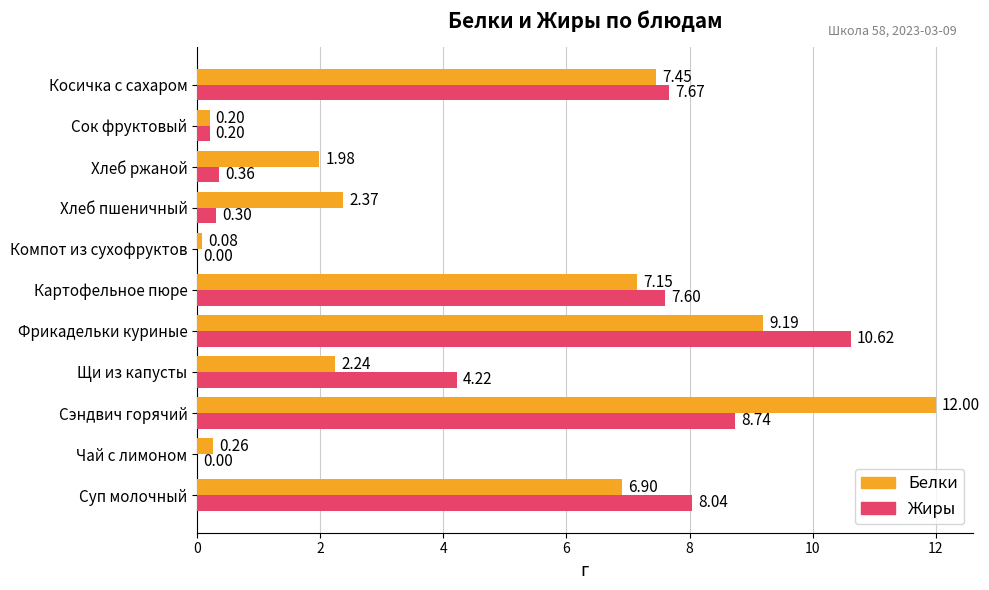

Which series changed the most between Хлеб ржаной and Косичка с сахаром?

Жиры